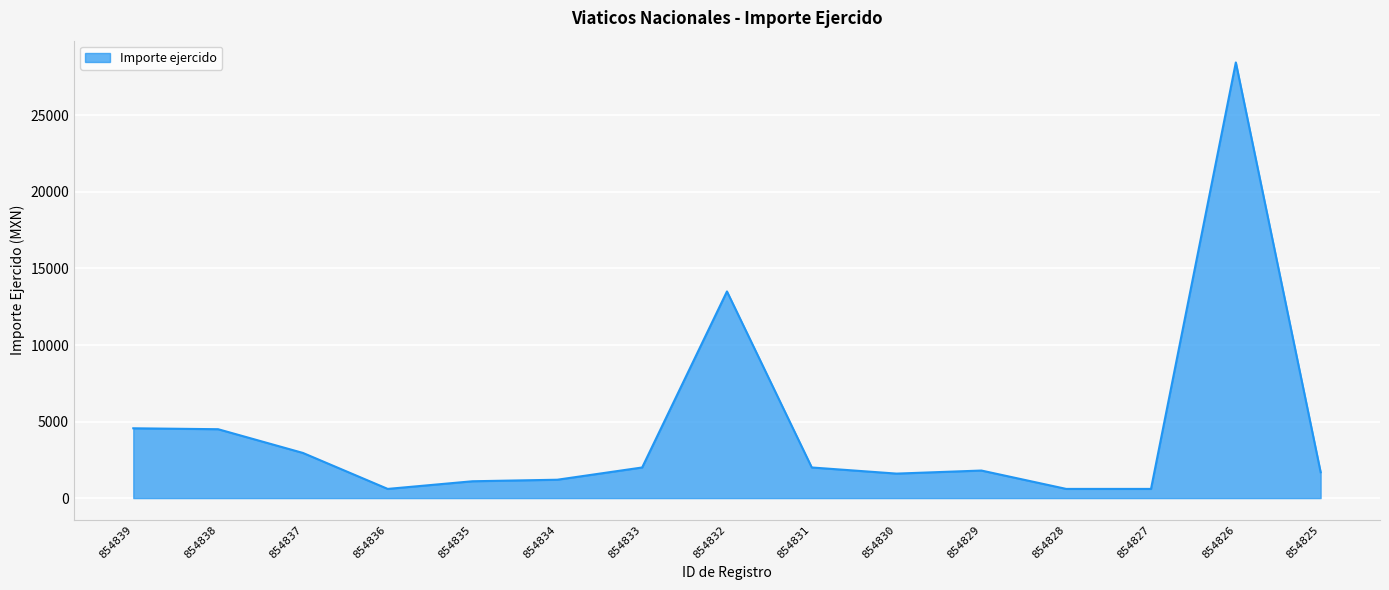

The value at 854838 is 1072. True or false?

False